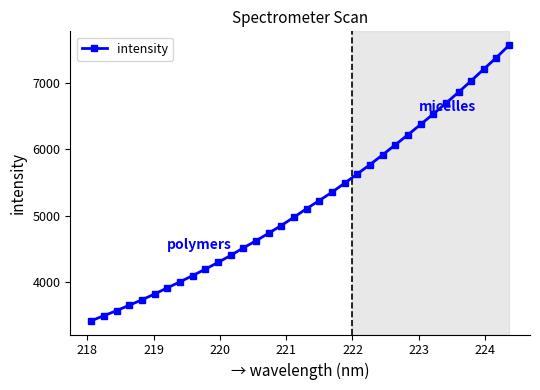

What is the value of the 1st point from the left?

3419.0